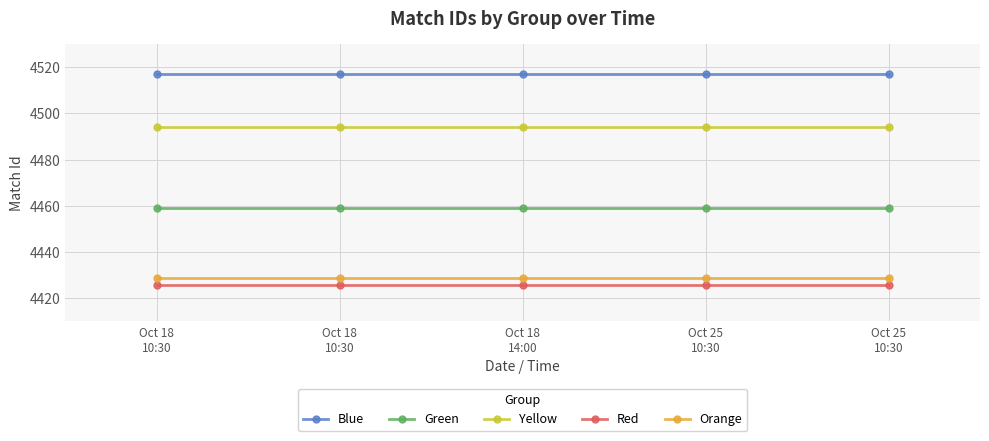

Which has a higher value, Oct 18
10:30 or Oct 18
14:00?

Oct 18
10:30